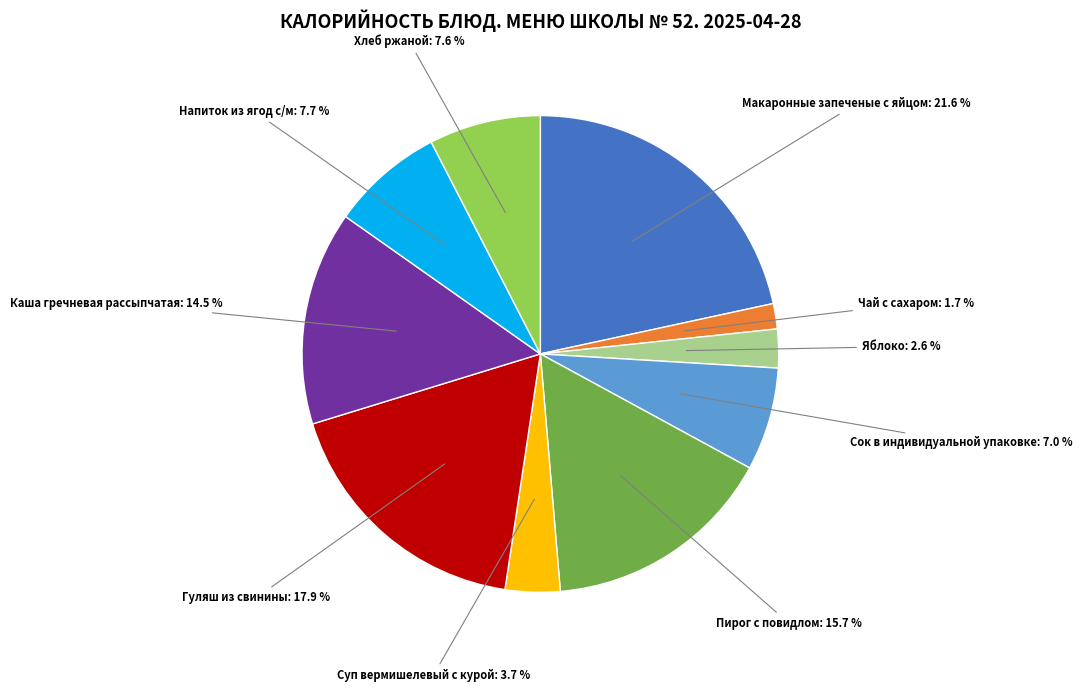

Count the number of slices in the pie.

10